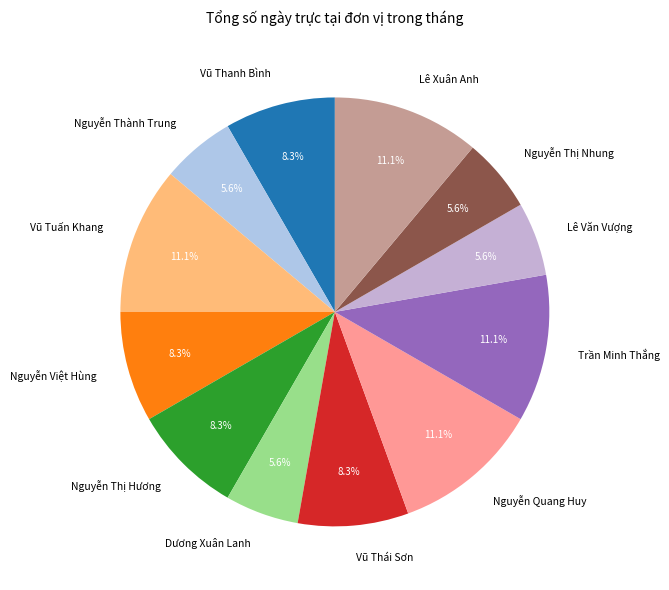

Does Trần Minh Thắng account for over 50% of the chart?

No